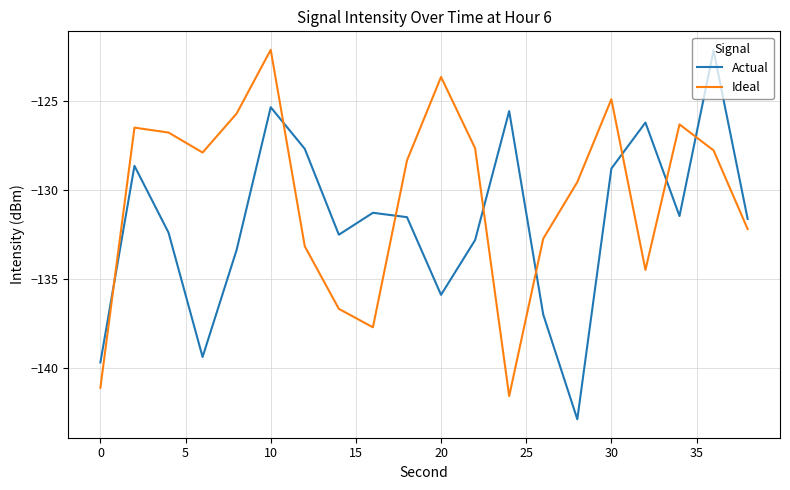

Does the chart have visible grid lines?

Yes